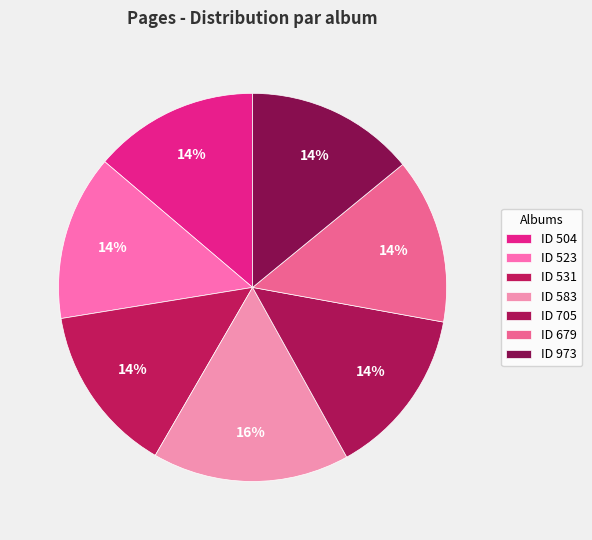

Count the number of slices in the pie.

7